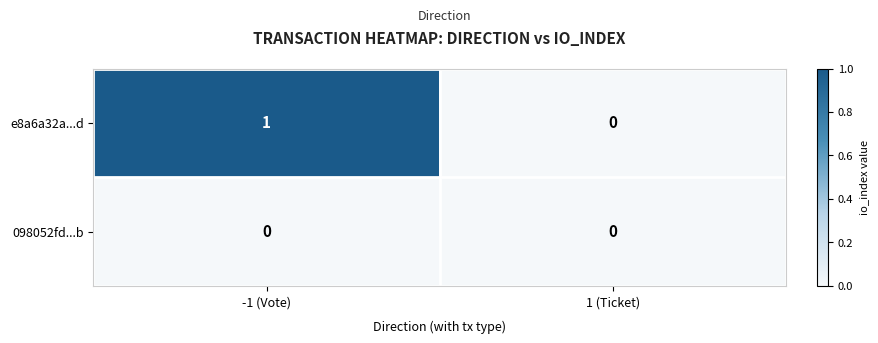

At which label does e8a6a32a...d reach its peak?

-1 (Vote)